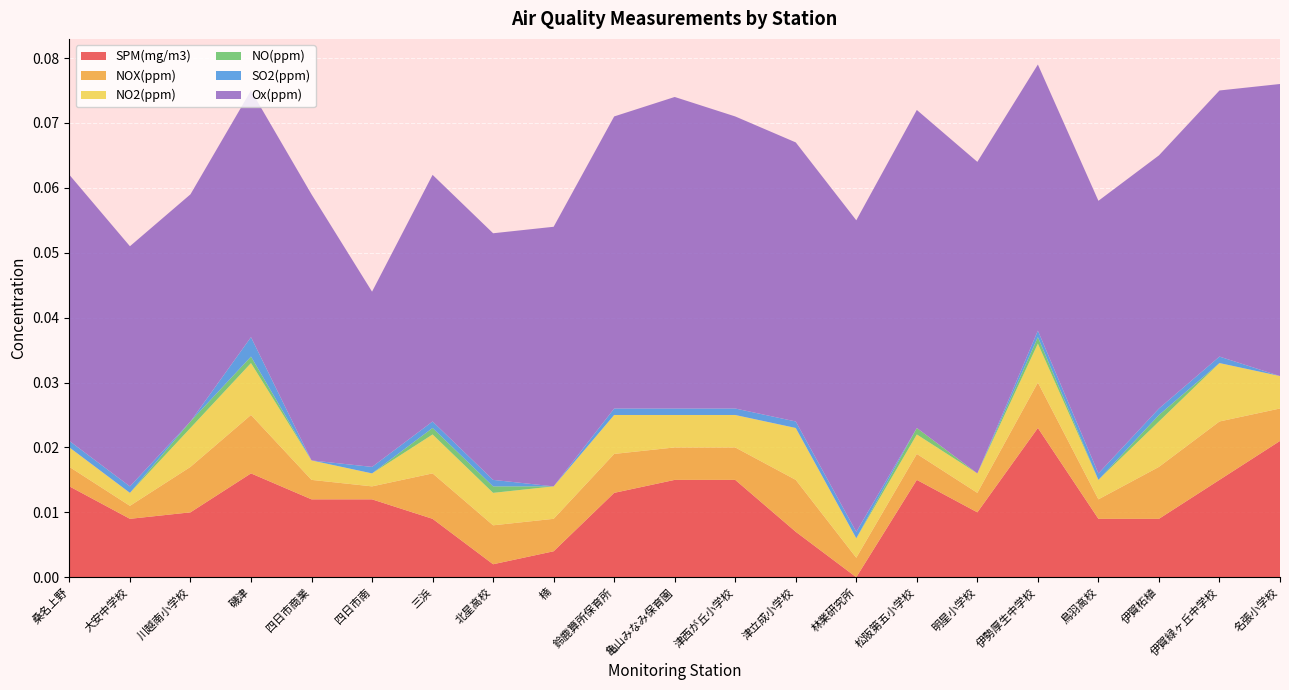

Reading right to left, extract all data points from this chart.

SPM(mg/m3): 0.0	0.0	0.0	0.0	0.0	0.0	0.0	0.0	0.0	0.0	0.0	0.0	0.0	0.0	0.0	0.0	0.0	0.0	0.0	0.0	0.0
NOX(ppm): 0.0	0.0	0.0	0.0	0.0	0.0	0.0	0.0	0.0	0.0	0.0	0.0	0.0	0.0	0.0	0.0	0.0	0.0	0.0	0.0	0.0
NO2(ppm): 0.0	0.0	0.0	0.0	0.0	0.0	0.0	0.0	0.0	0.0	0.0	0.0	0.0	0.0	0.0	0.0	0.0	0.0	0.0	0.0	0.0
NO(ppm): 0.0	0.0	0.0	0.0	0.0	0.0	0.0	0.0	0.0	0.0	0.0	0.0	0.0	0.0	0.0	0.0	0.0	0.0	0.0	0.0	0.0
SO2(ppm): 0.0	0.0	0.0	0.0	0.0	0.0	0.0	0.0	0.0	0.0	0.0	0.0	0.0	0.0	0.0	0.0	0.0	0.0	0.0	0.0	0.0
Ox(ppm): 0.0	0.0	0.0	0.0	0.0	0.0	0.0	0.0	0.0	0.0	0.0	0.0	0.0	0.0	0.0	0.0	0.0	0.0	0.0	0.0	0.0